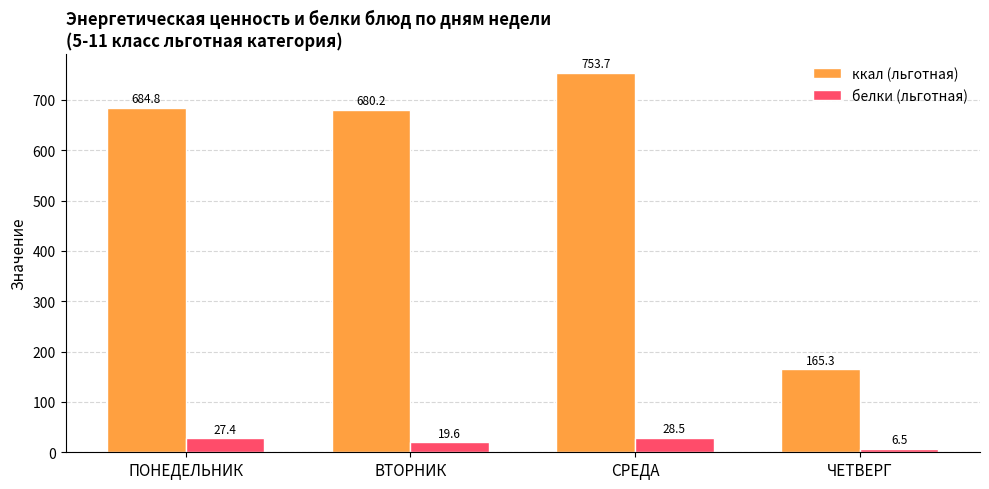

At how many categories does at least one series exceed 728?

1